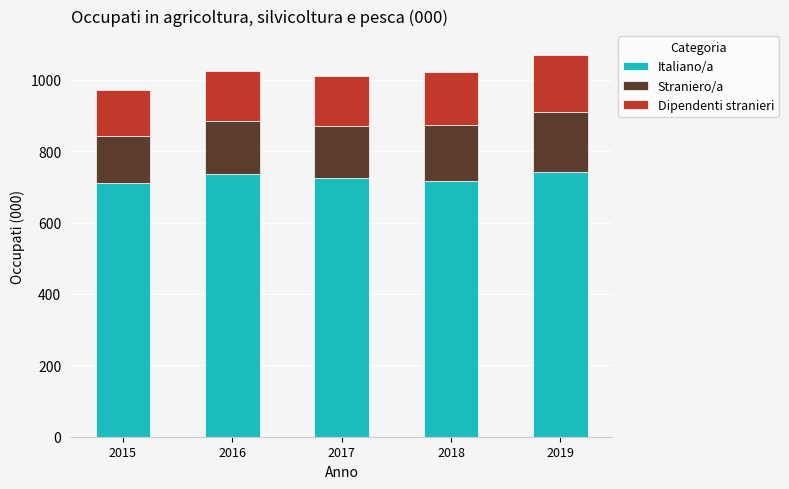

What is the total value across all series at 2016?

1025